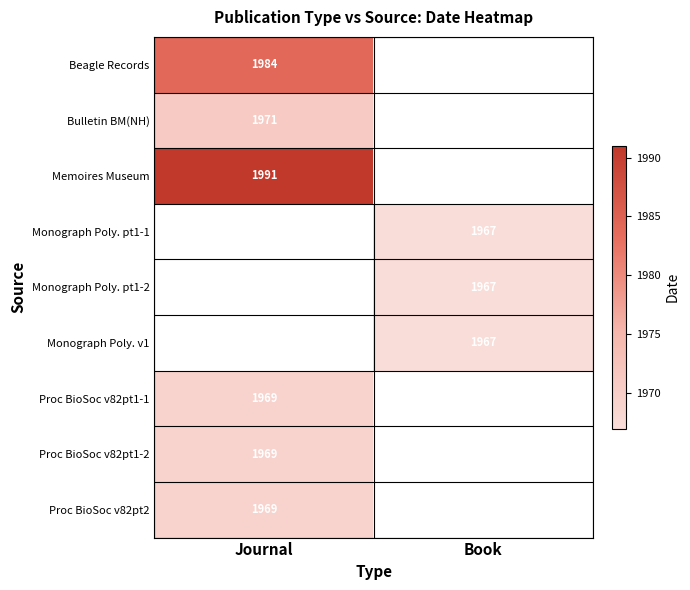

At which category does the chart reach its peak across all series?

Journal